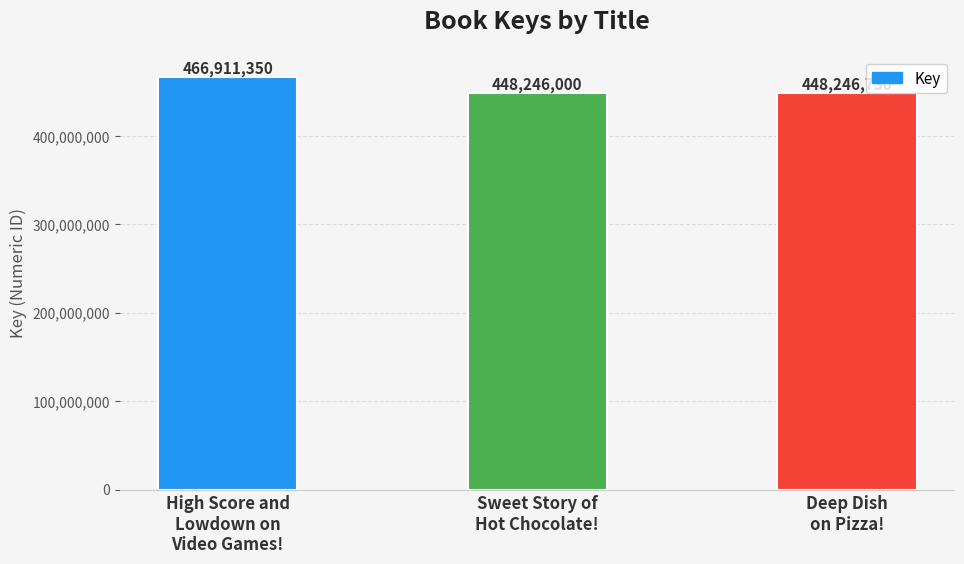

What is the average value?

454468027